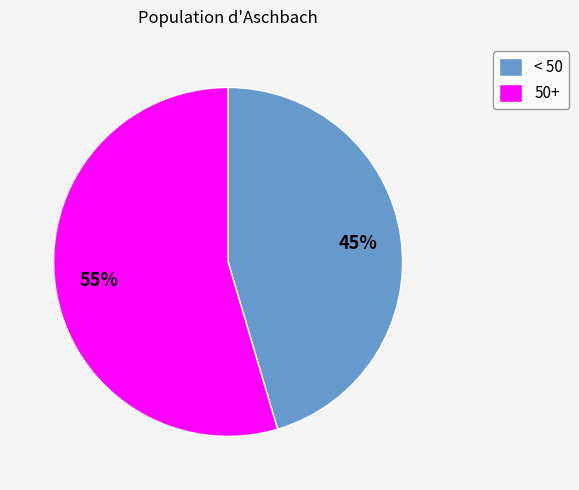

To the nearest percent, what is the combined percentage of < 50 and 50+?

100%